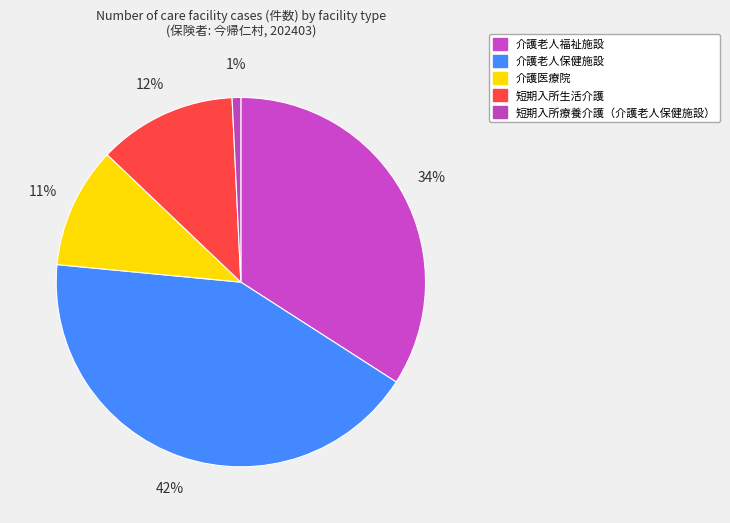

What is the change in value from 介護老人福祉施設 to 介護老人保健施設?

+11